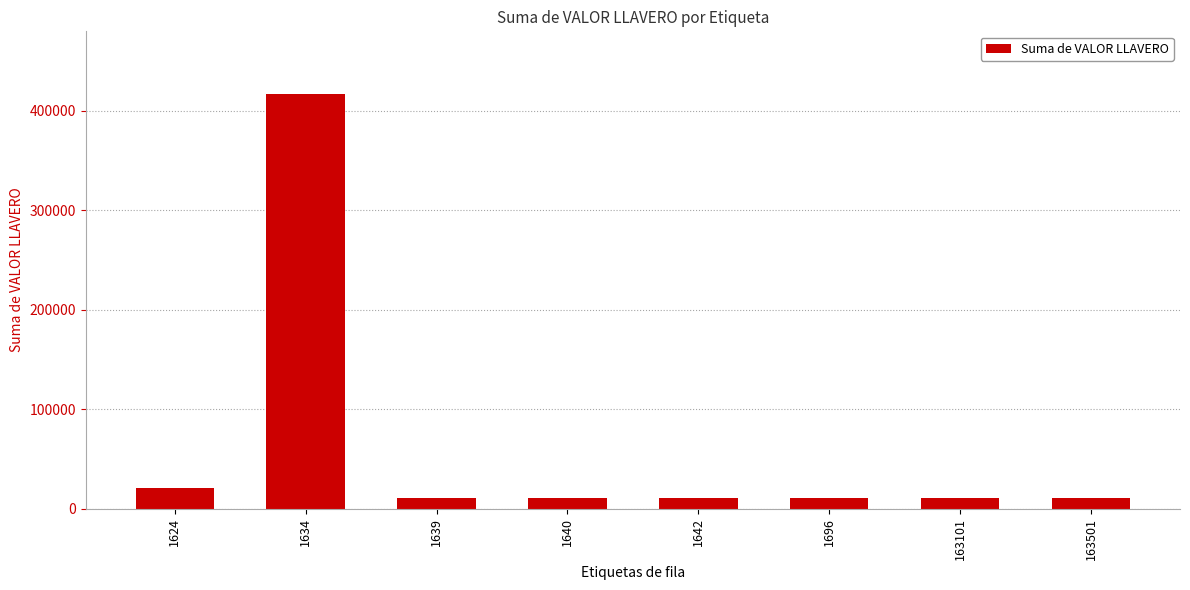

What is the change in value from 1634 to 163501?

-406653